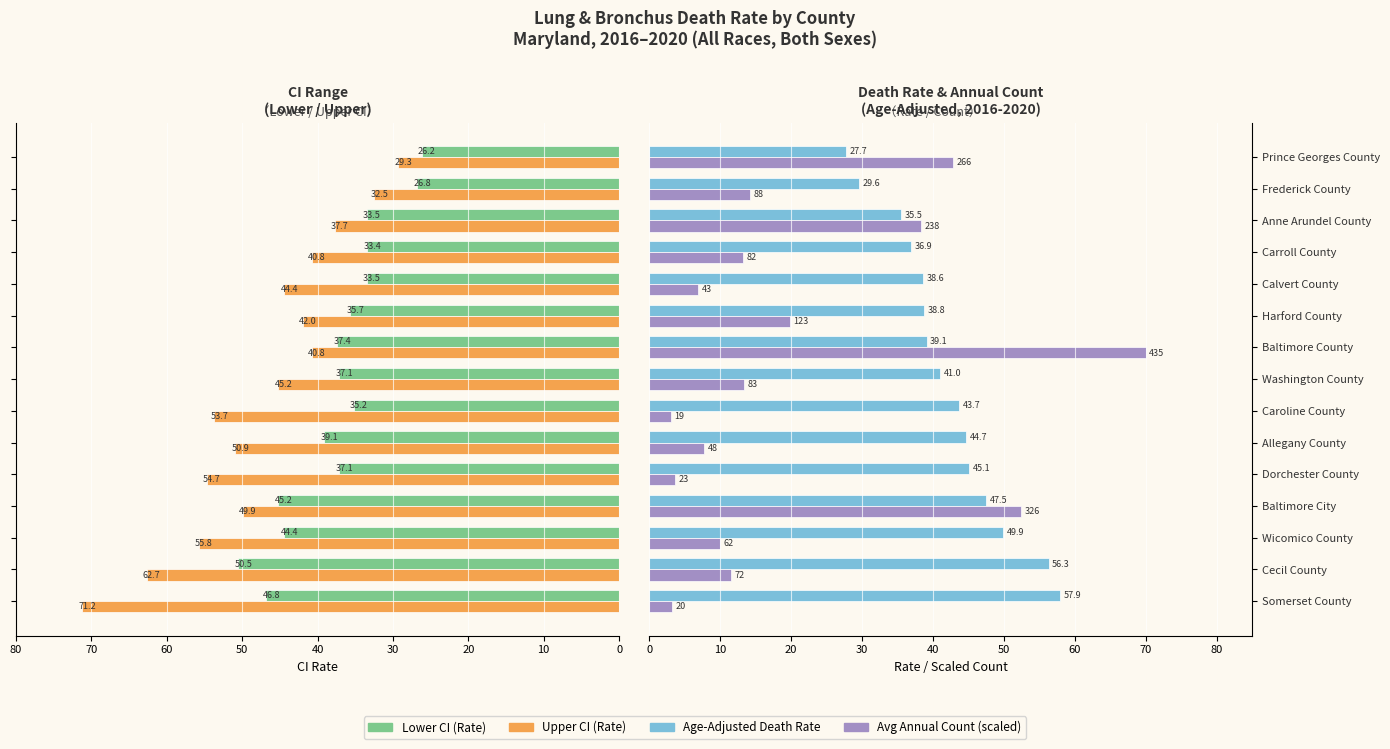

Count the number of categories in the chart.

15